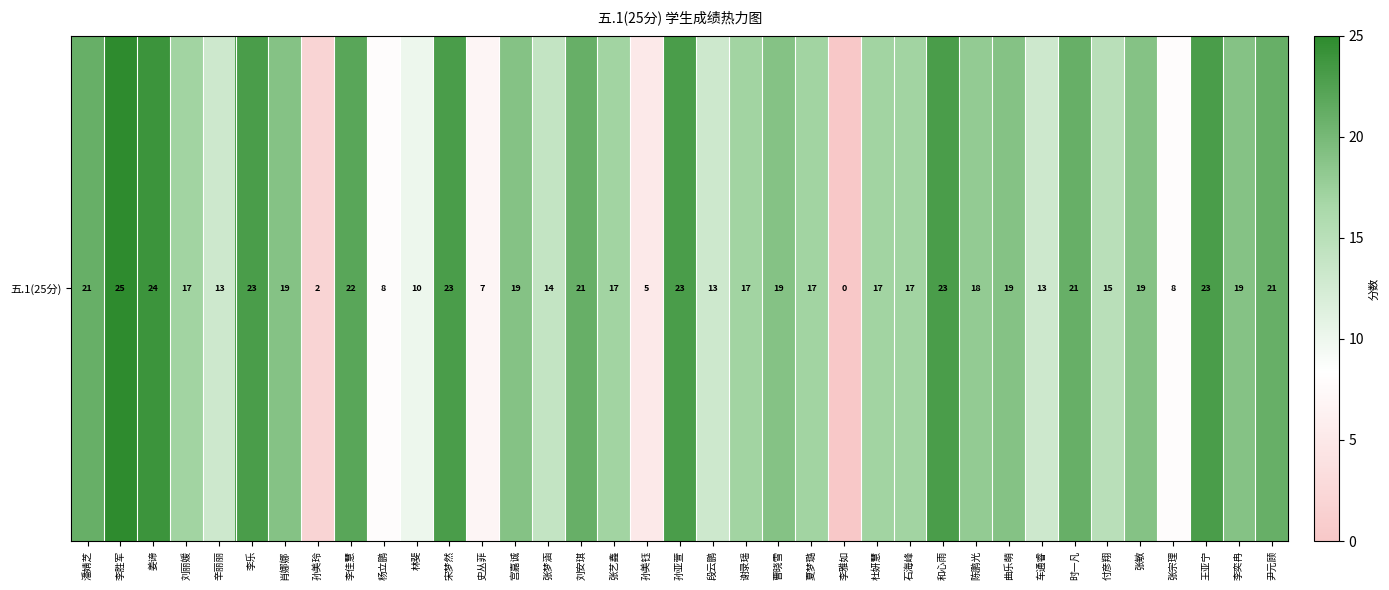

Approximately how many times larger is the value at 姜谛 compared to 李乐?

1.0